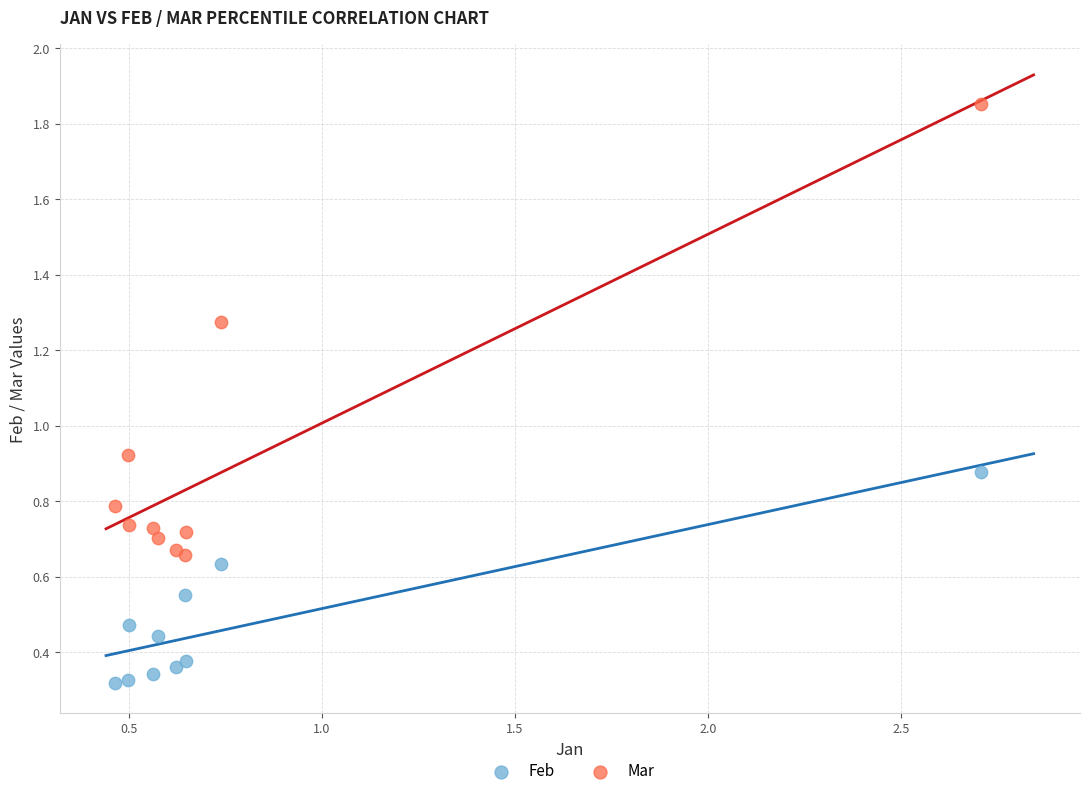

Which series reaches the minimum Y coordinate?

Feb